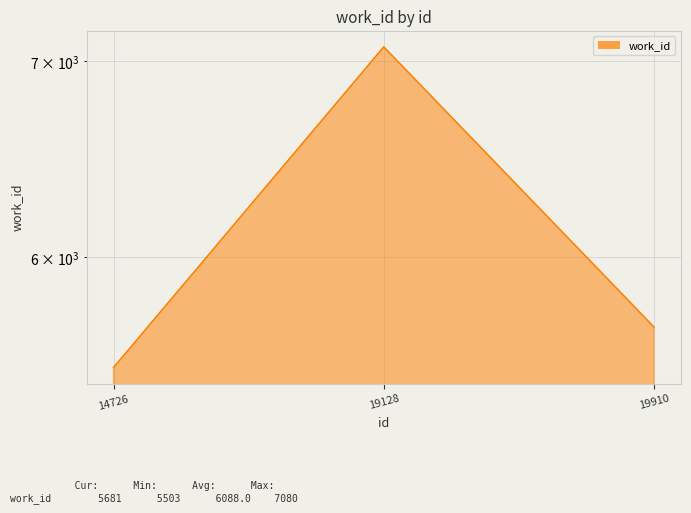

What is the average value?

6088